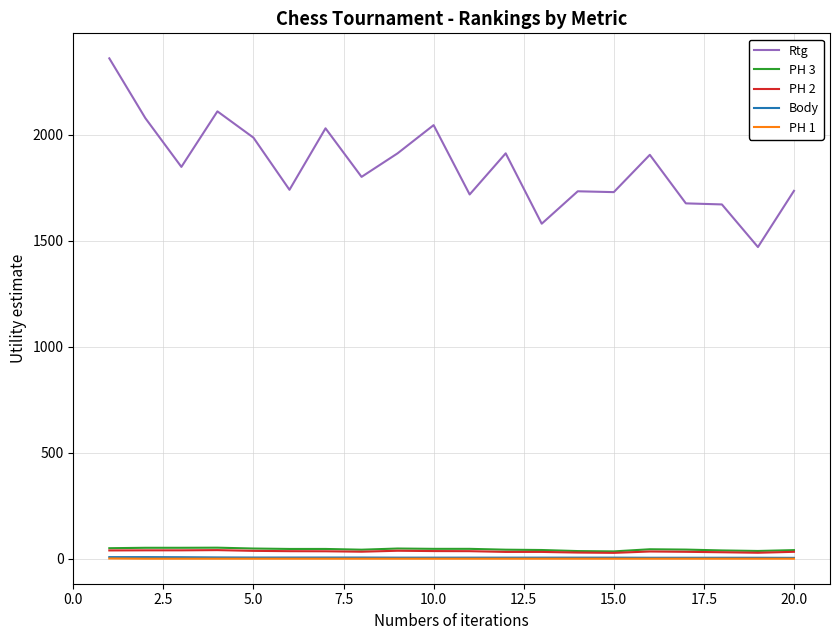

How many distinct data groups are displayed?

5